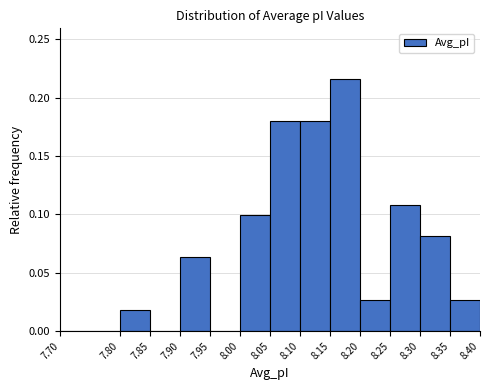

Over which range of the x-axis is the bar tallest?

8.15 to 8.20